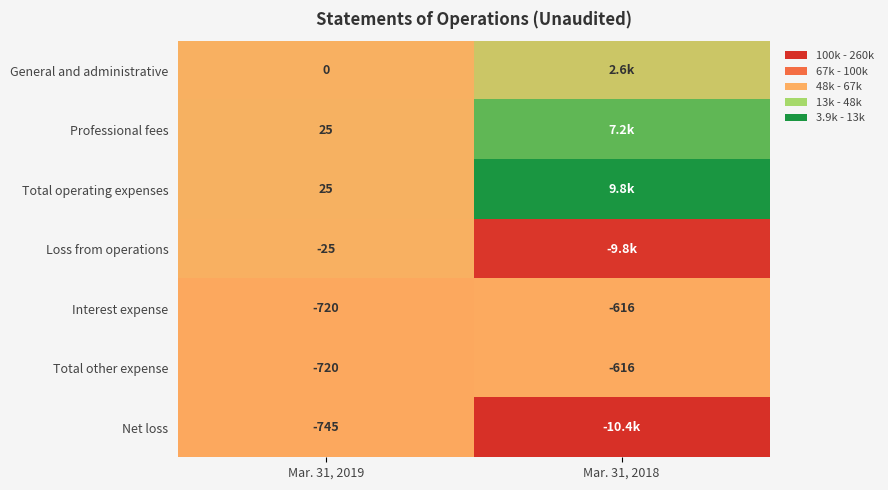

What is the sum of the Total other expense values at Mar. 31, 2018 and Mar. 31, 2019?

-1336